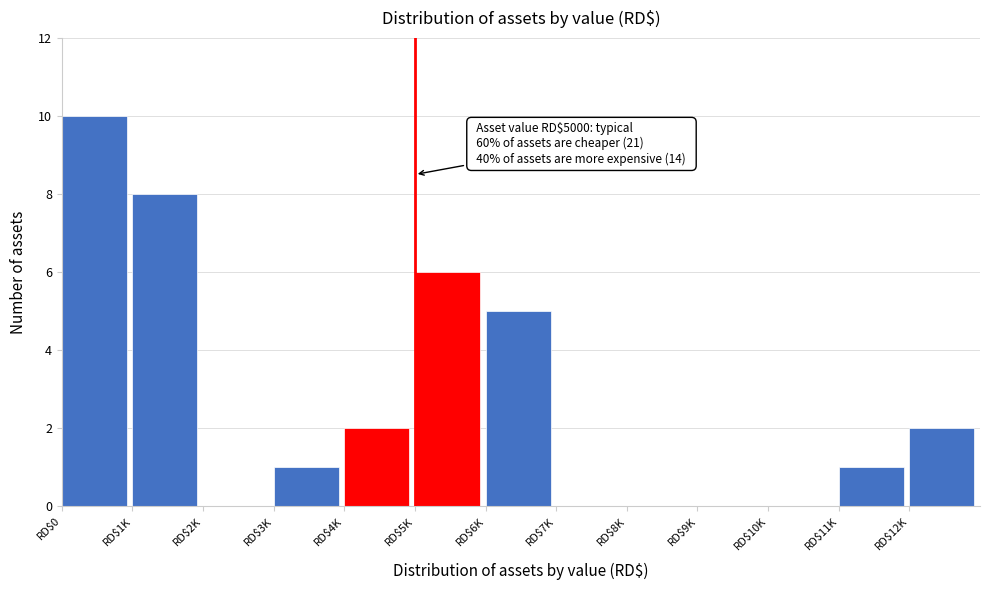

Is it true that the value at RD$1K is 2?

False